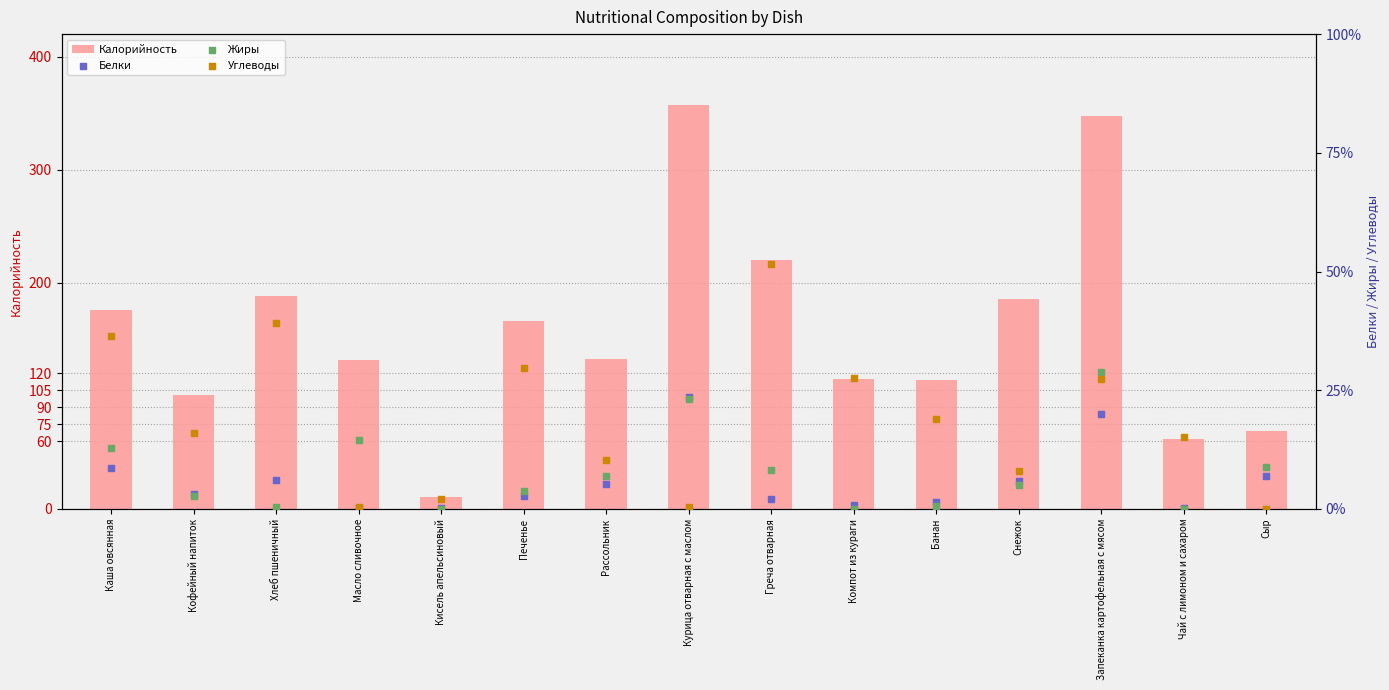

Which series has the widest spread of Y values?

Калорийность